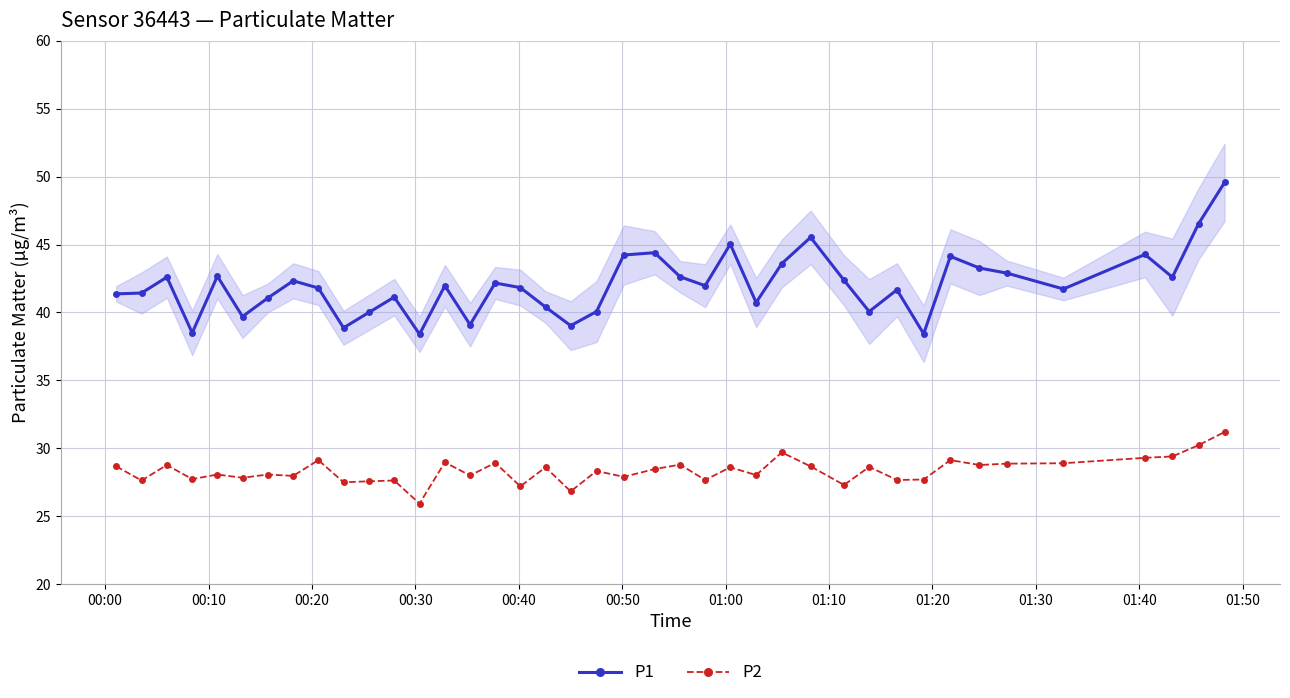

Which series has the largest range (max minus min)?

P1